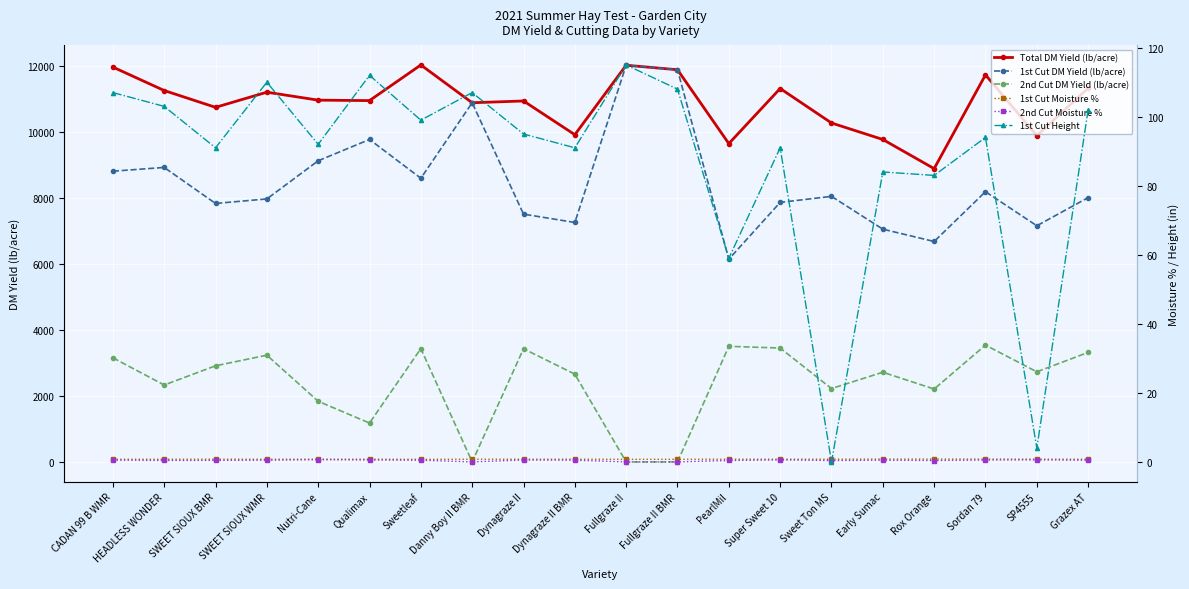

What is the minimum value for 1st Cut DM Yield (lb/acre)?

6148